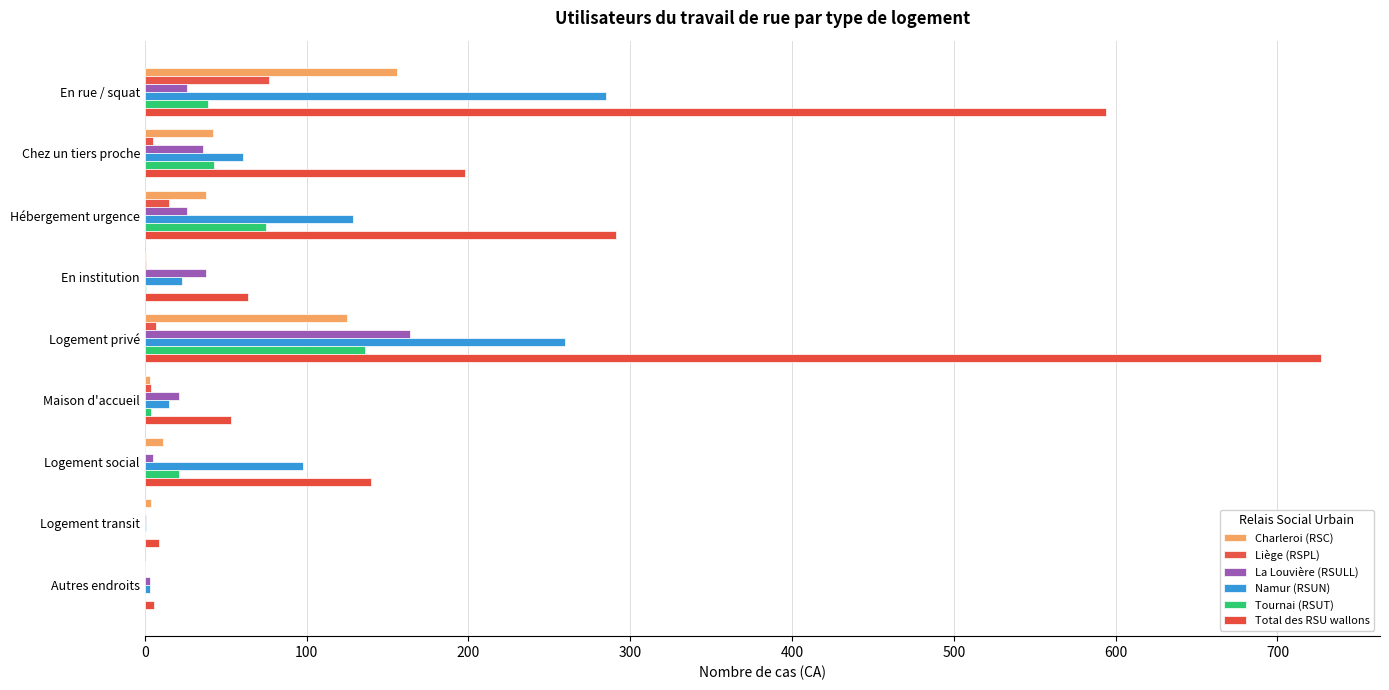

How many data points does each series have?

9